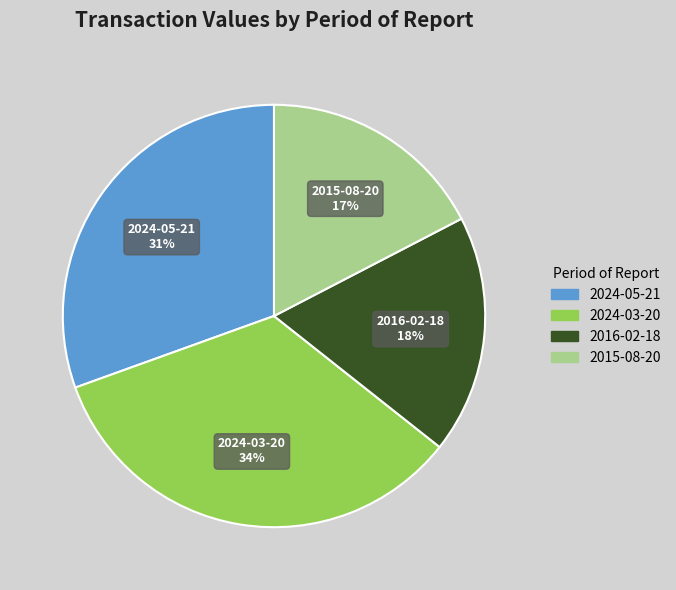

Approximately how many times larger is the value at 2024-03-20 compared to 2024-05-21?

1.1